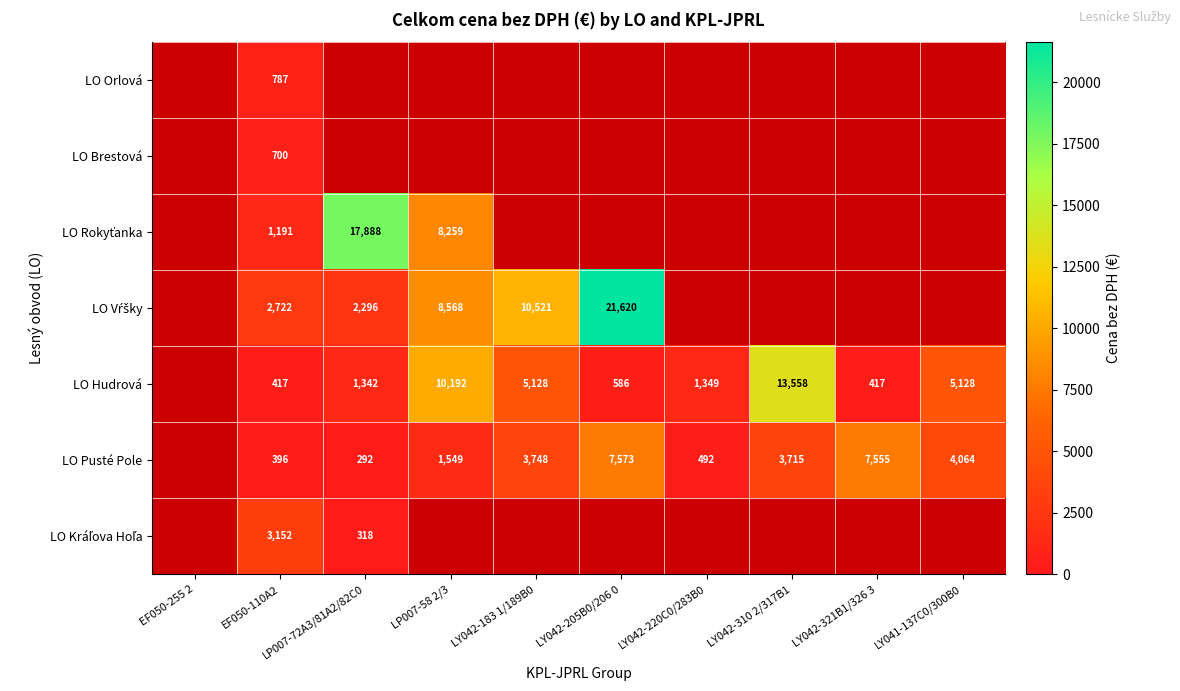

Which category has the lowest value across all series?

LP007-72A3/81A2/82C0